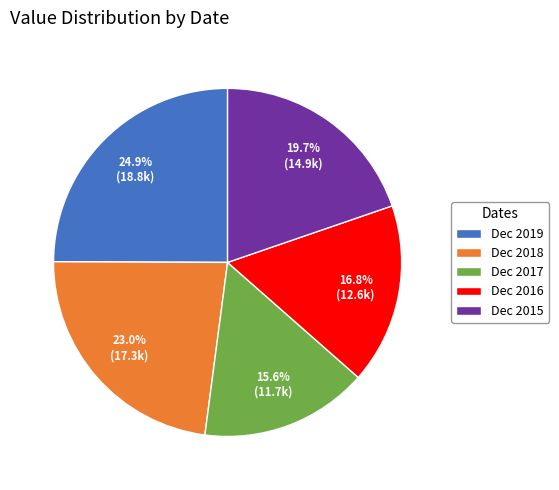

To the nearest percent, what is the average slice percentage?

20%